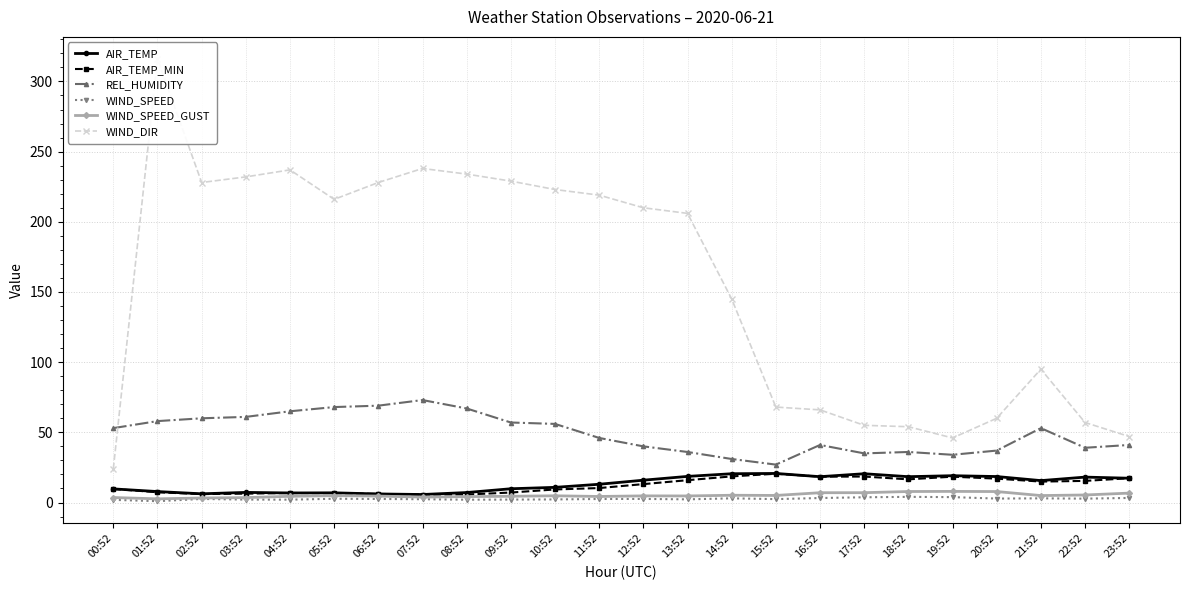

Count the number of categories in the chart.

24